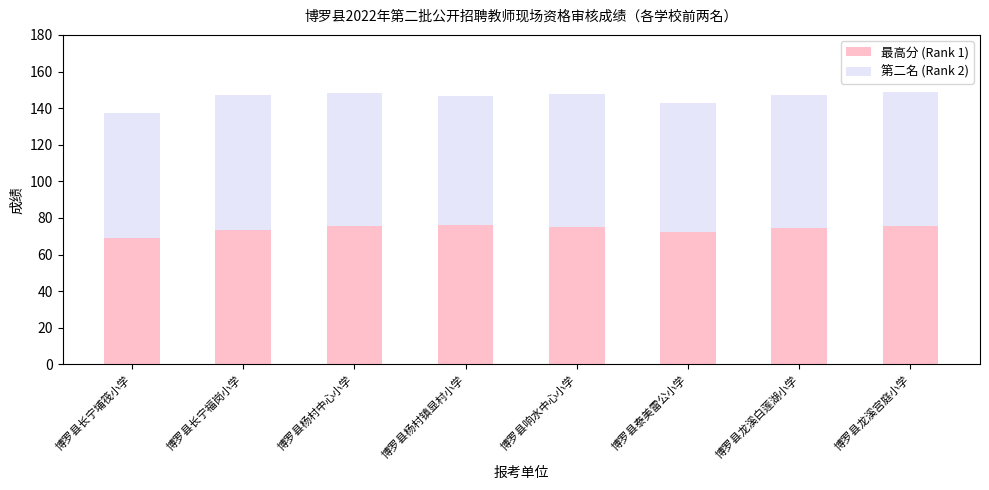

Does the chart contain stacked bars?

Yes